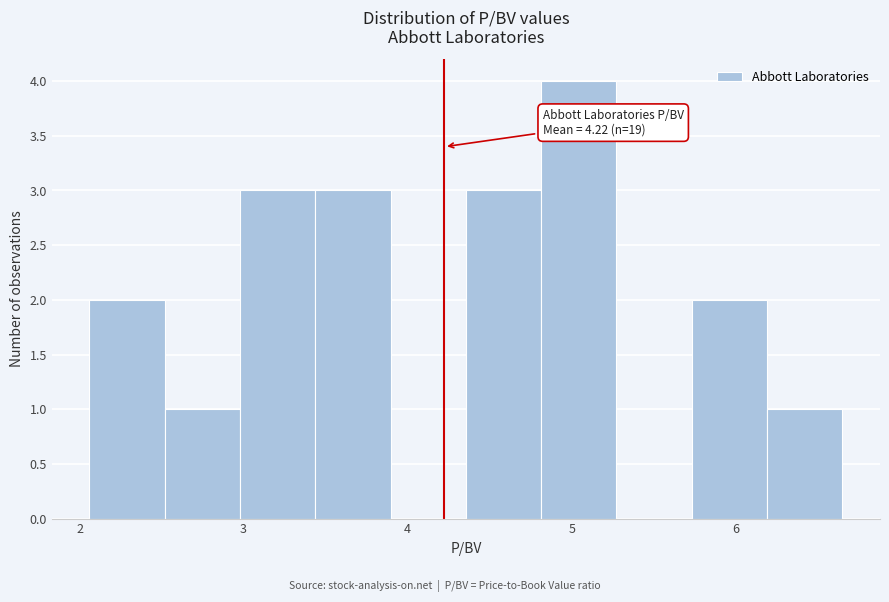

Over which range of the x-axis is the bar tallest?

4.8 to 5.3